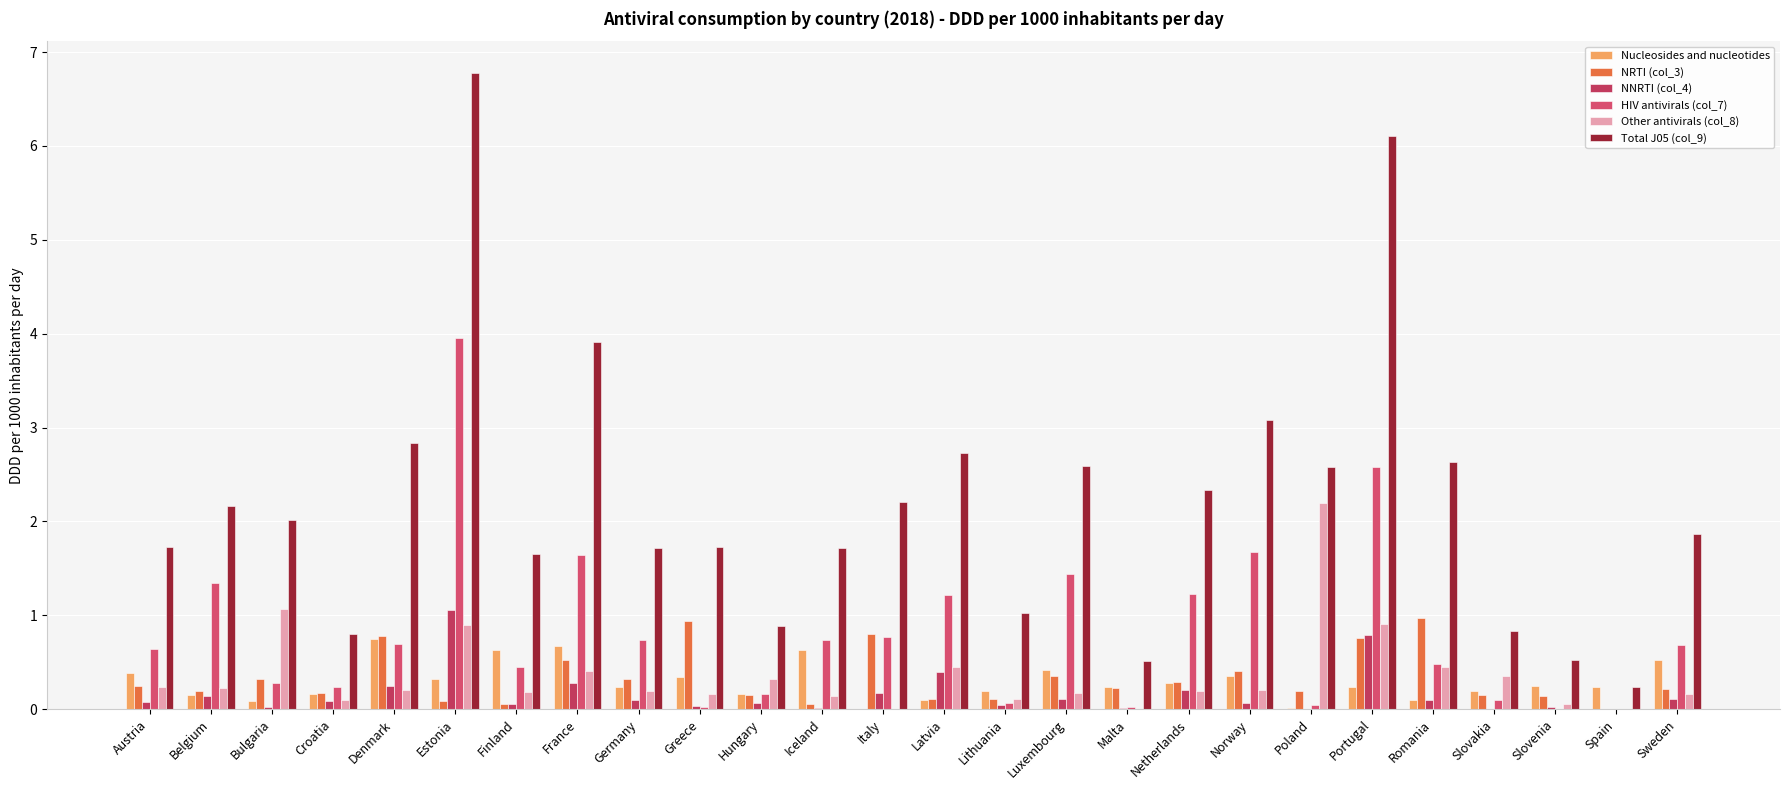

Does the chart contain stacked bars?

No